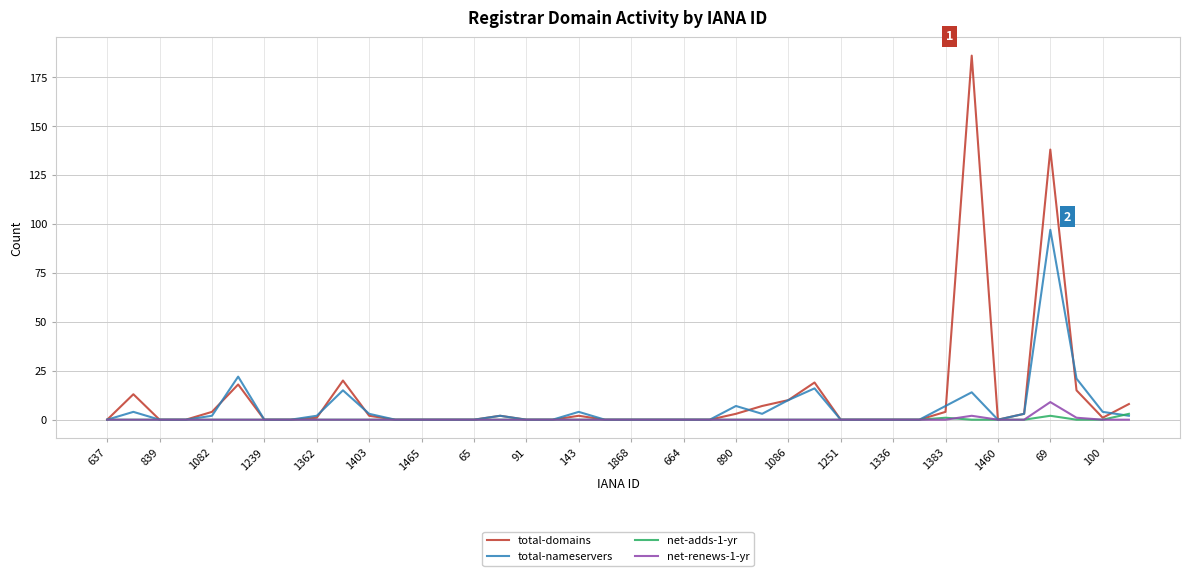

Which series has the widest spread of values?

total-domains